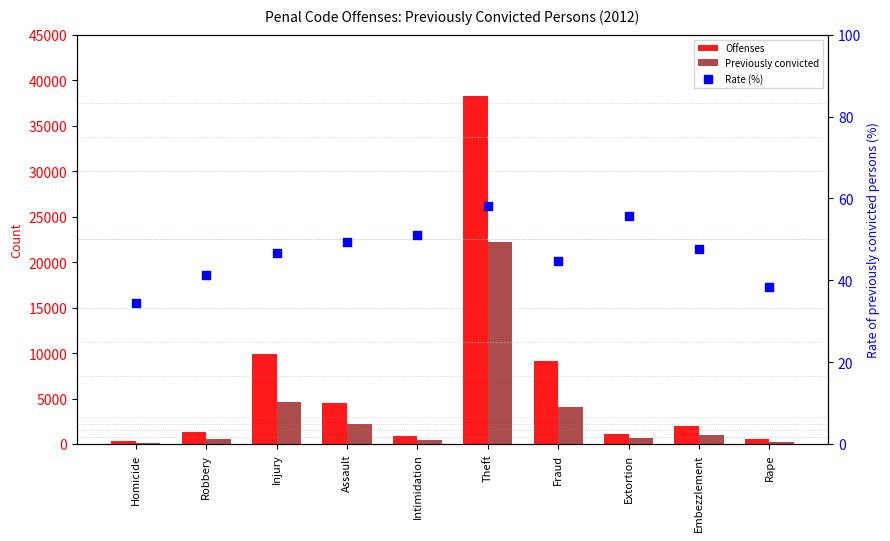

What is the total value across all series at Robbery?

1921.3